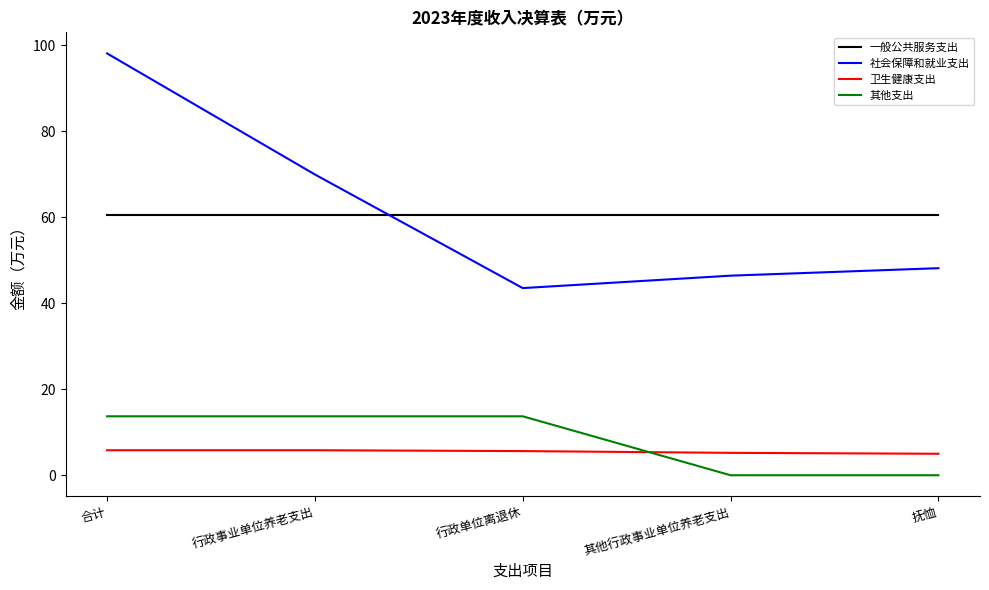

What are all the series names shown in the legend?

一般公共服务支出, 社会保障和就业支出, 卫生健康支出, 其他支出